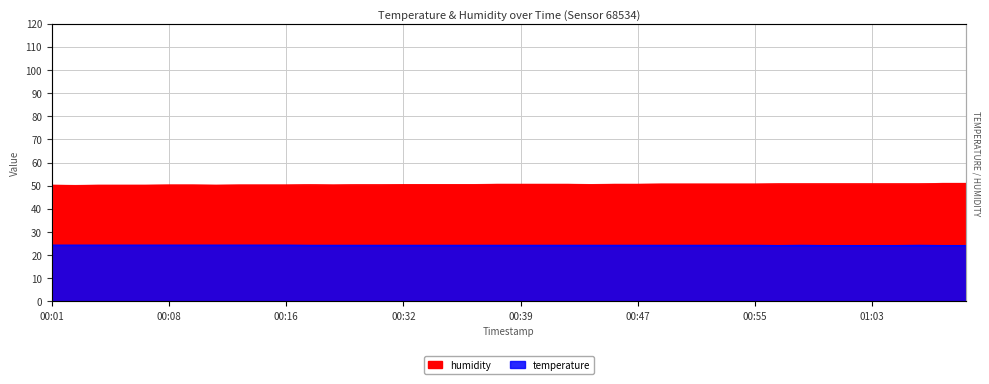

True or false: humidity has more than 2 points higher than both neighbors.

False